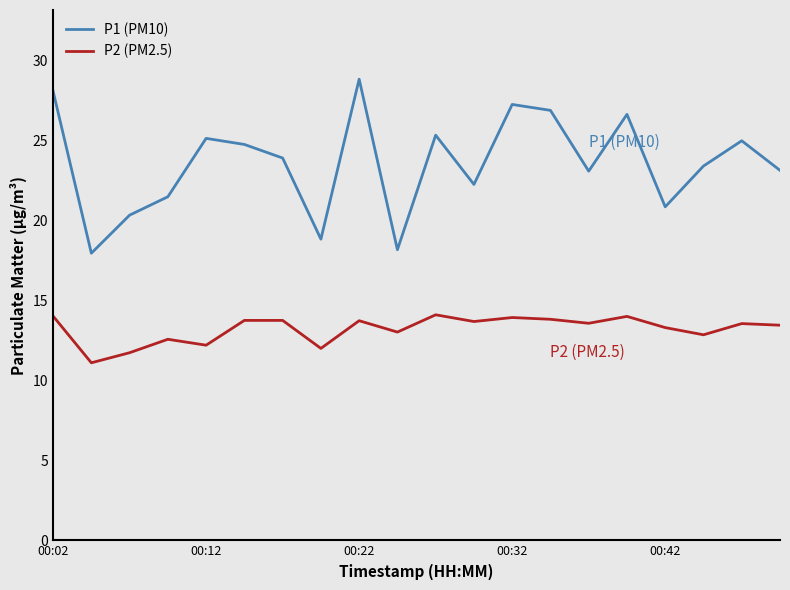

Rank the series by their average value, from lowest to highest.

P2 (PM2.5), P1 (PM10)